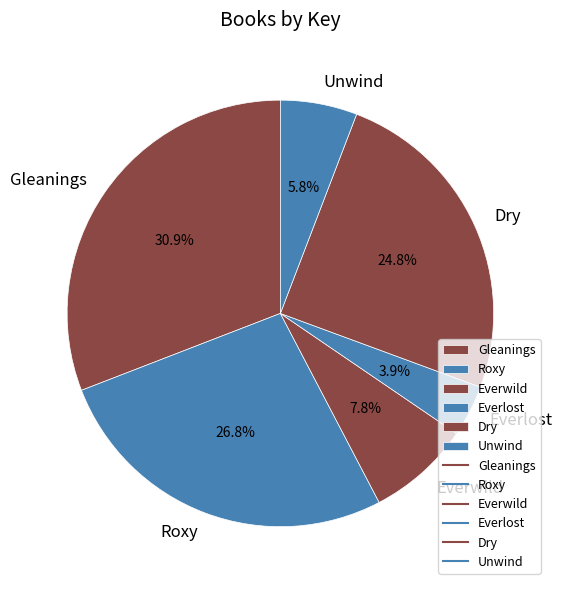

Is there any slice that represents more than half of the pie?

No